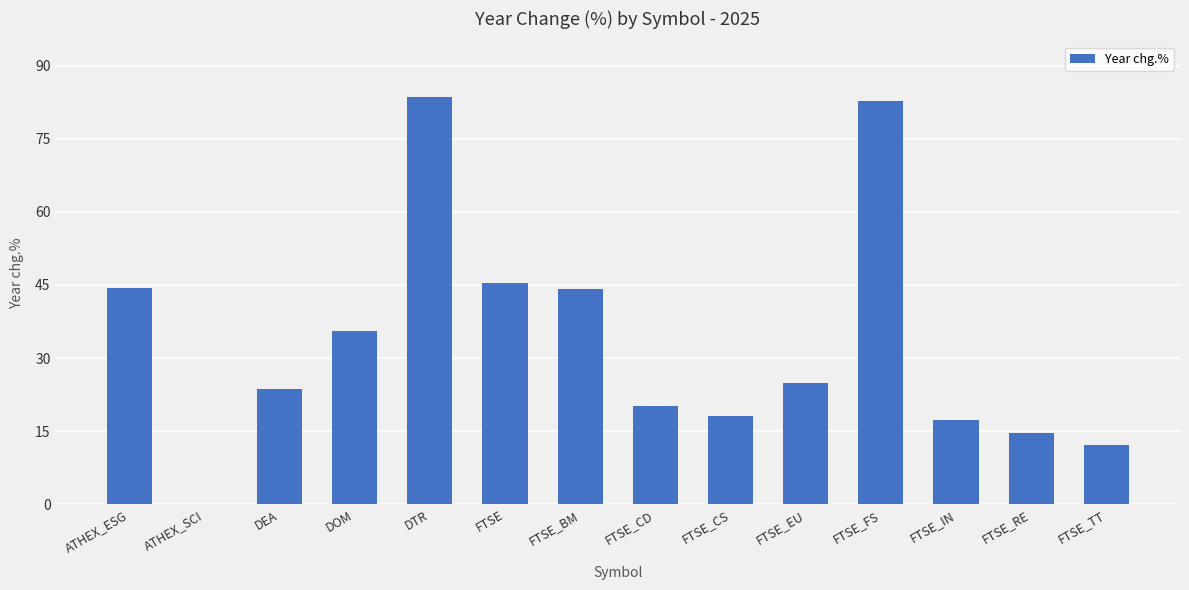

What is the sum of all values?

466.5